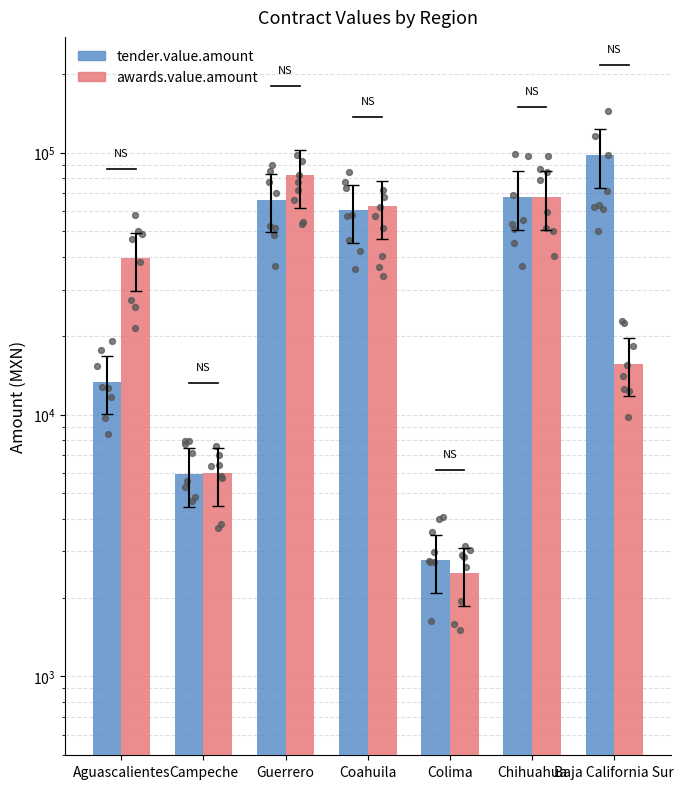

Which series has the largest Y range (max minus min)?

tender.value.amount